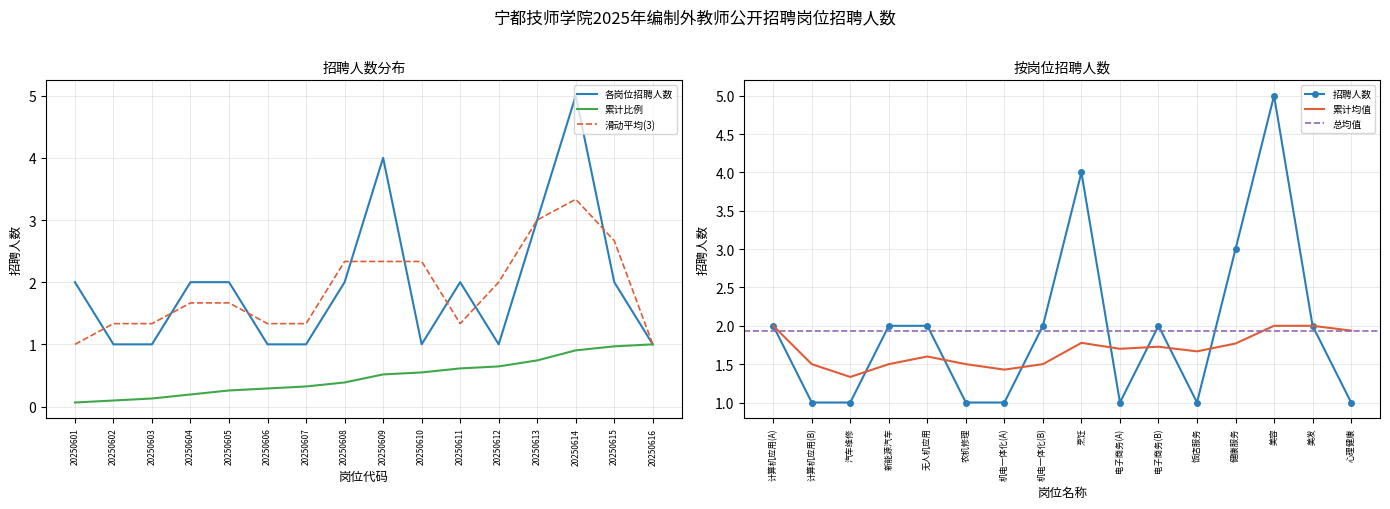

What is the difference between the values at 20250601 and 20250606?

1